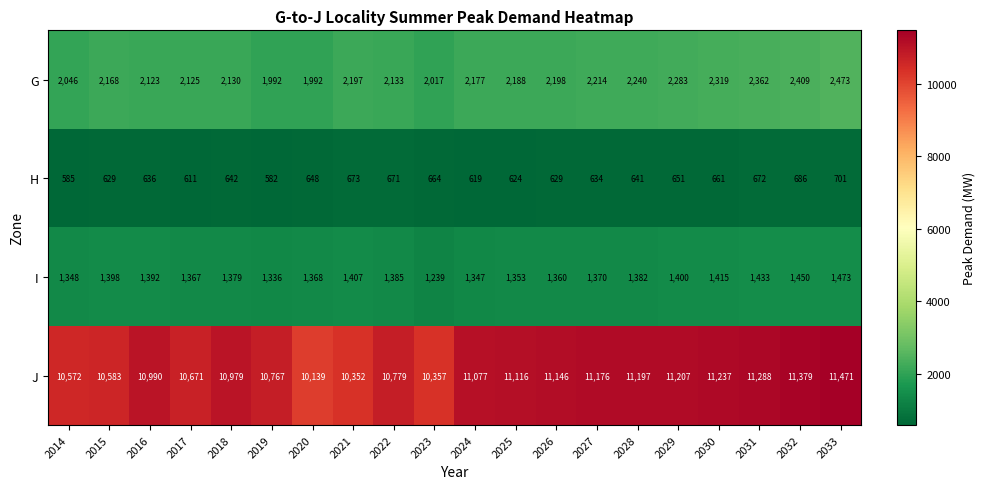

At how many categories does at least one series exceed 6751?

20